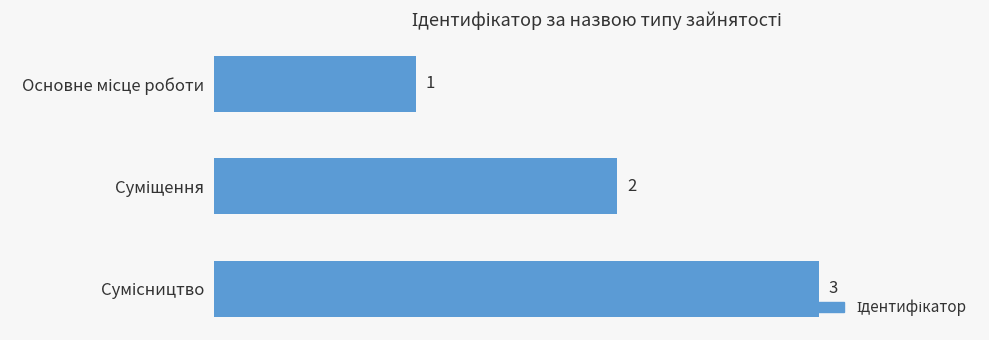

What is the value of the 1st bar from the top?

1